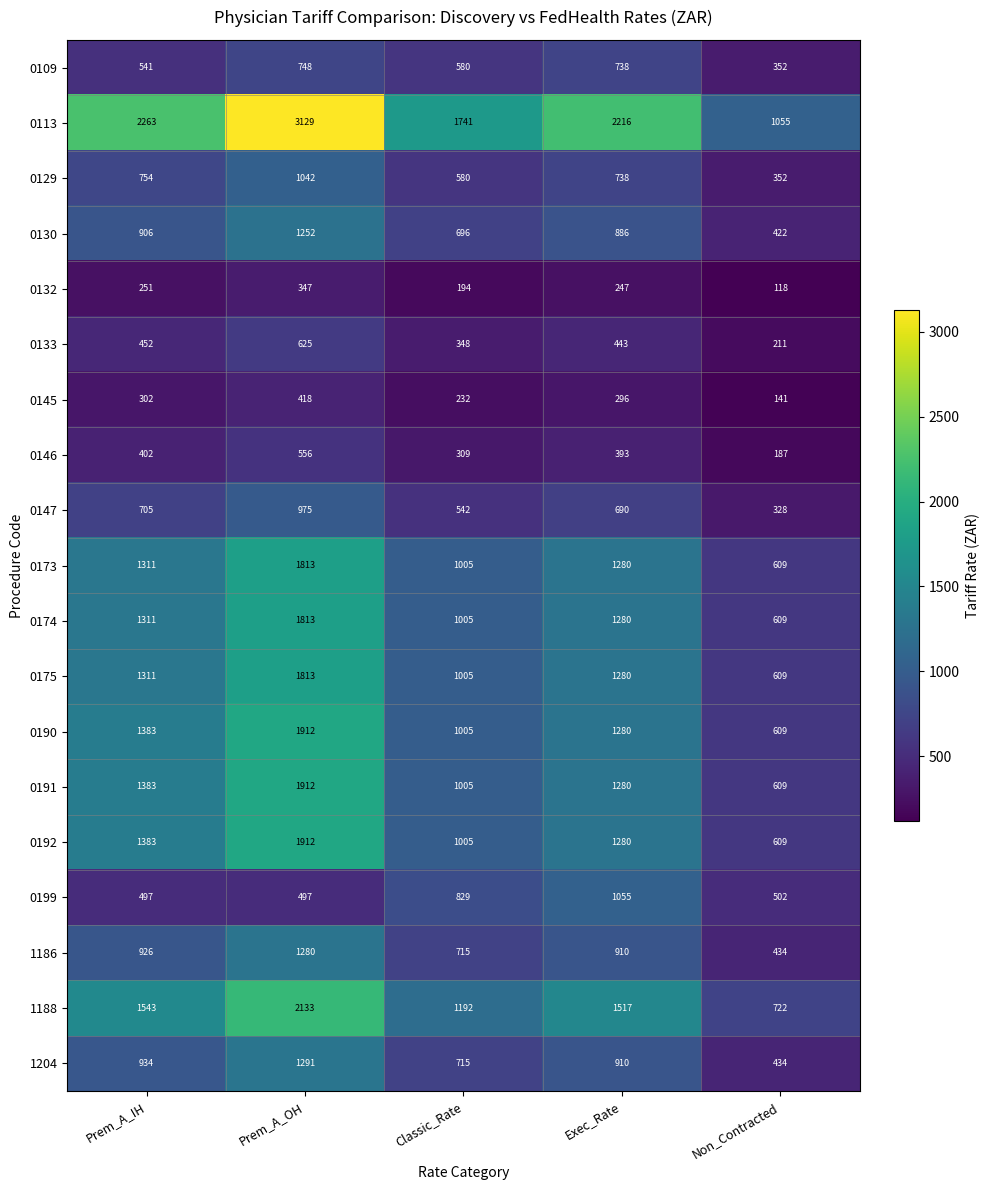

At which category does the chart reach its peak across all series?

Prem_A_OH